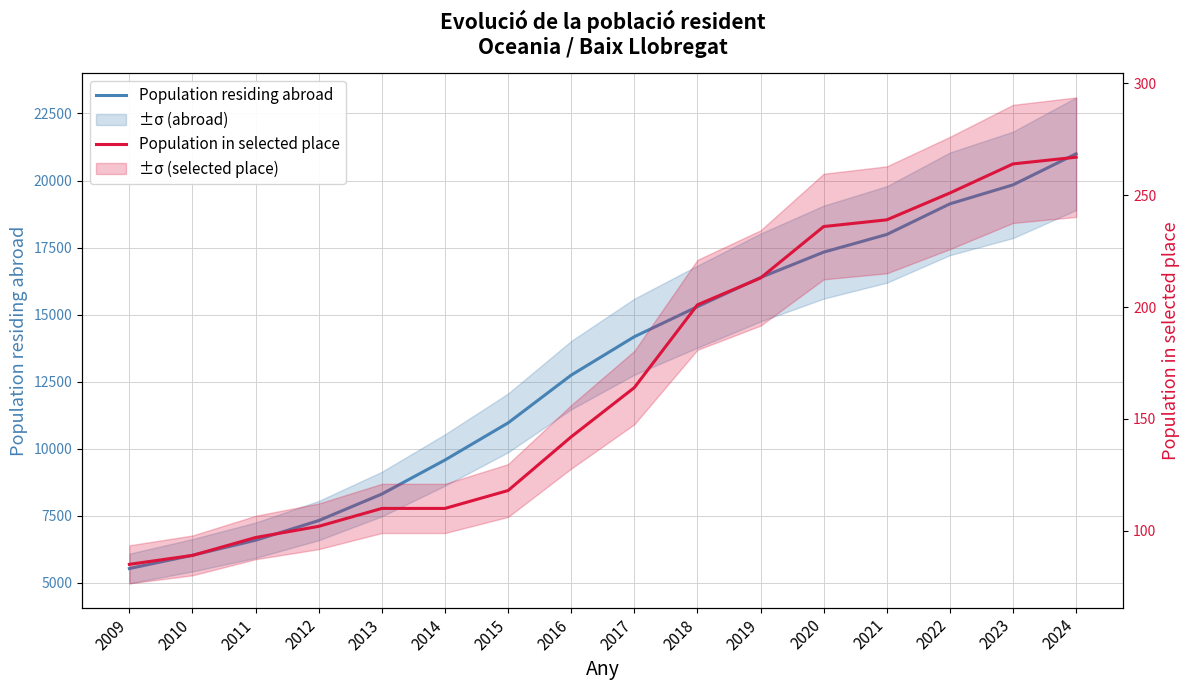

At which label is Population in selected place closest to 176?

2017